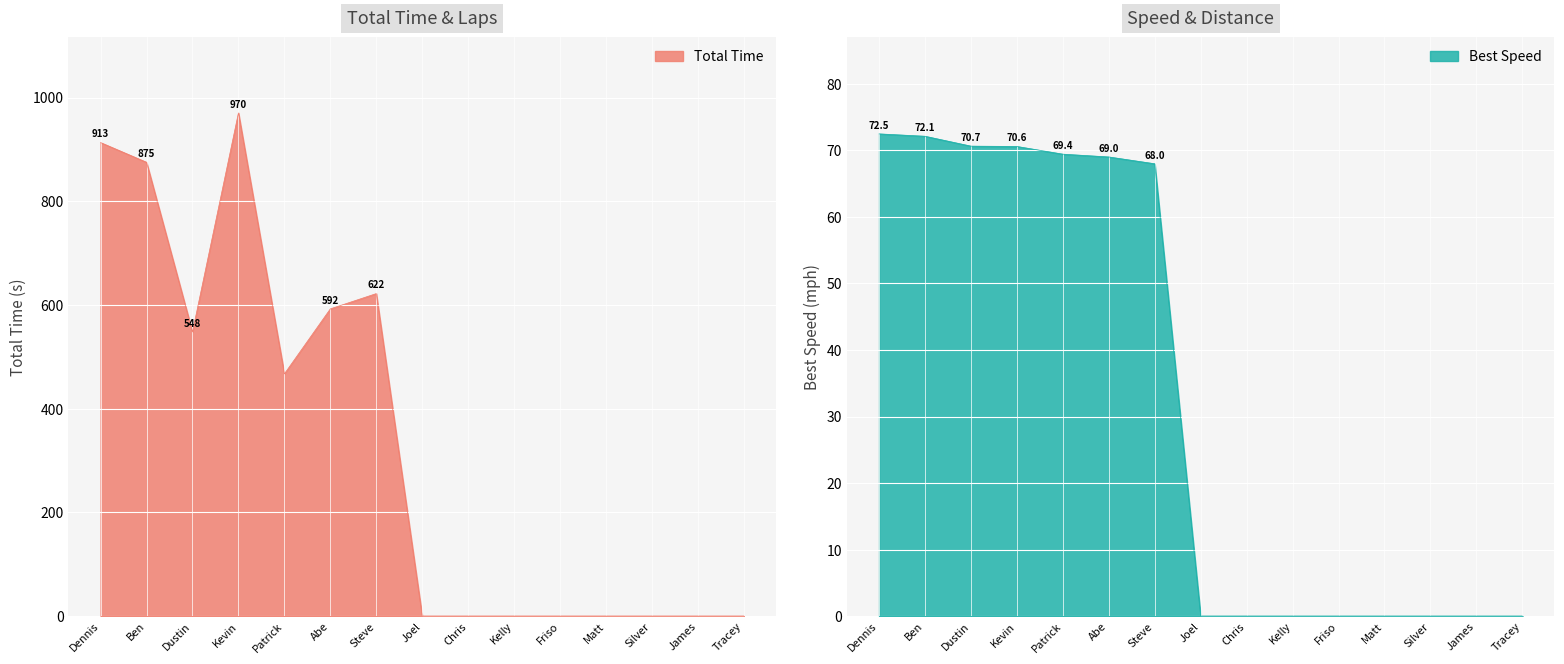

At how many categories does at least one series exceed 838?

3